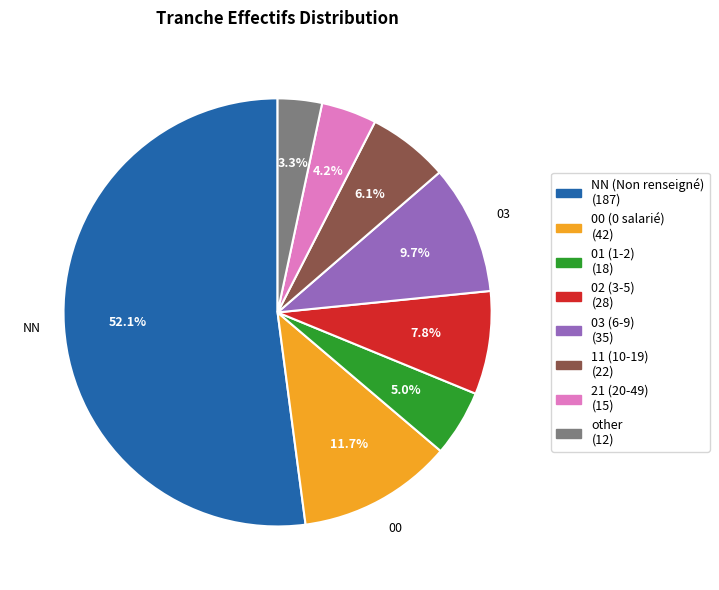

Does any single category account for the majority?

Yes